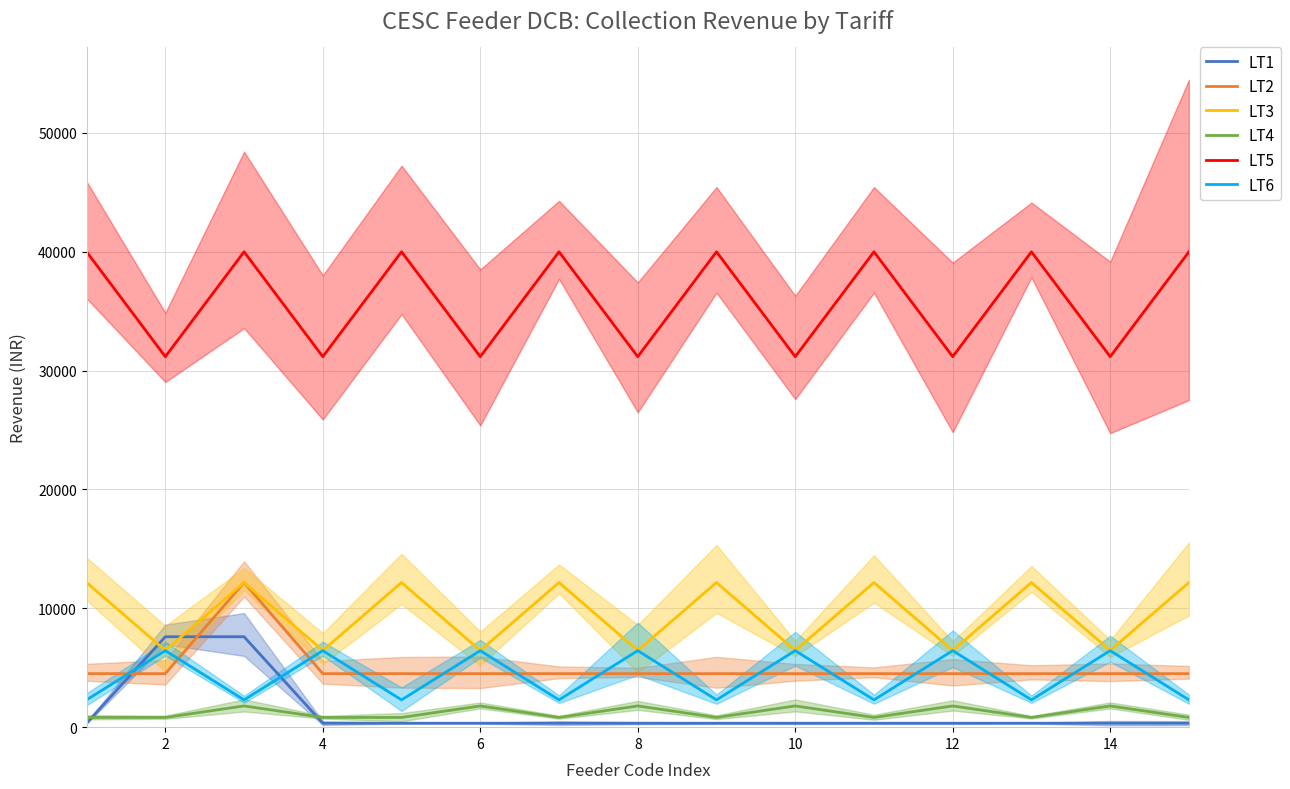

What is the maximum value for LT1?

7608.1